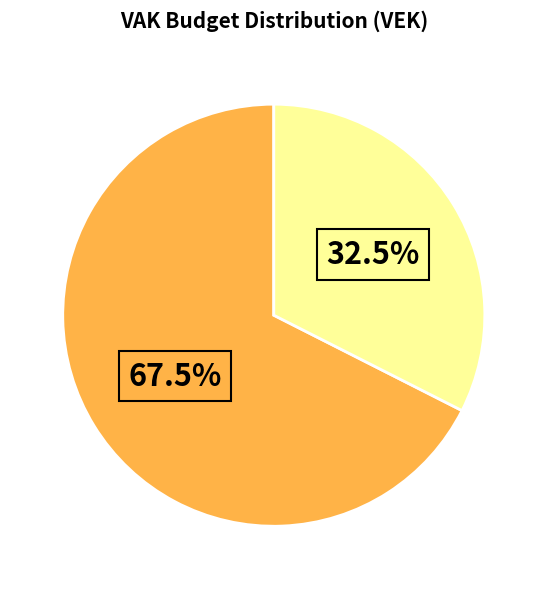

How many segments does this pie chart have?

2